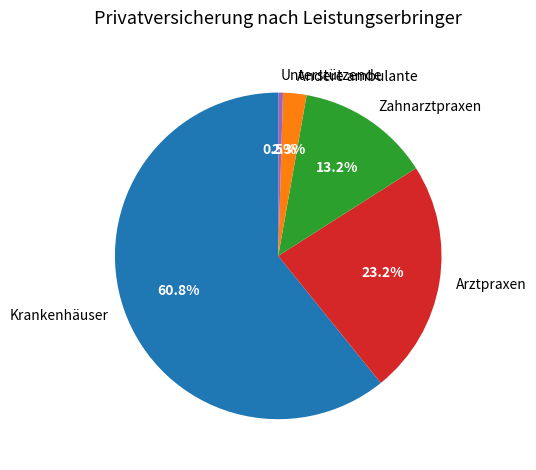

True or false: Arztpraxen accounts for 30% of the total.

False